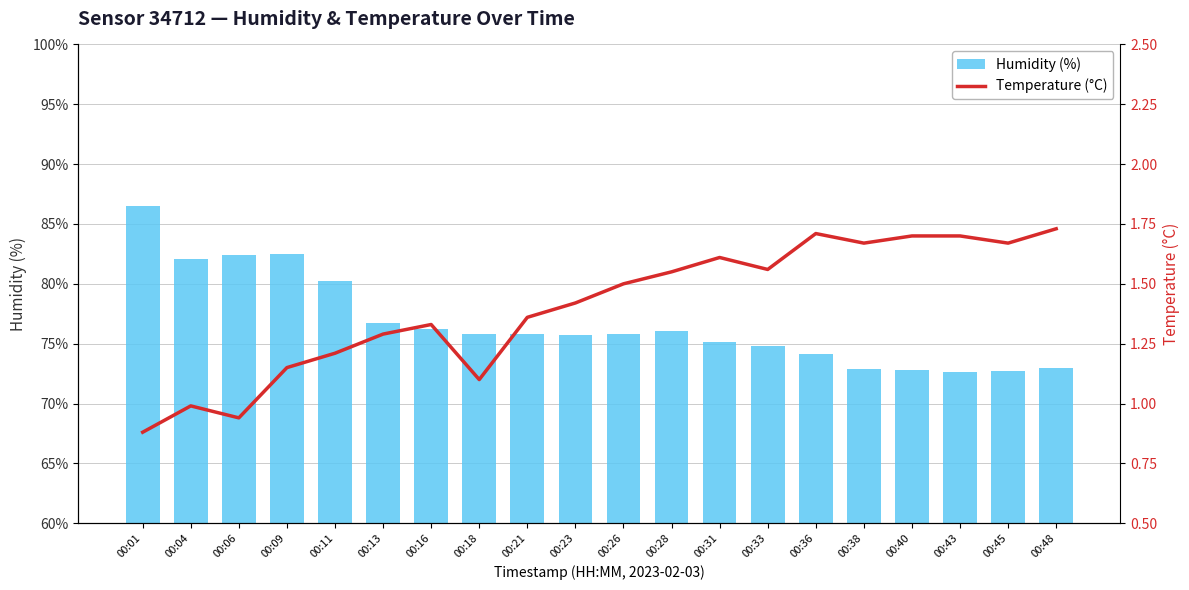

What is the lowest value of the Temperature (°C) series?

0.9